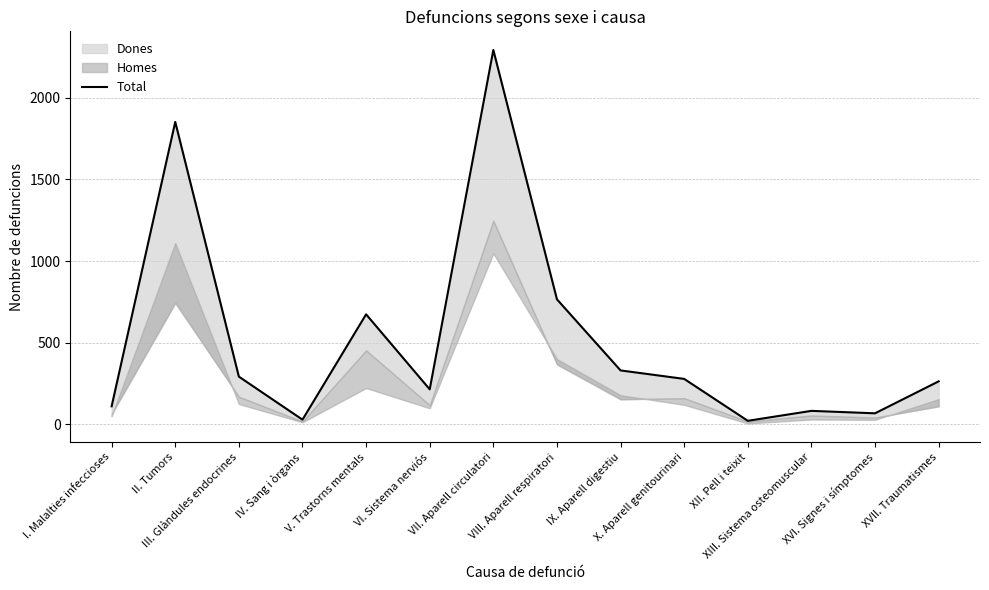

Reading left to right, extract all data points from this chart.

I. Malalties infeccioses=109	II. Tumors=1853	III. Glàndules endocrines=291	IV. Sang i òrgans=27	V. Trastorns mentals=673	VI. Sistema nerviós=213	VII. Aparell circulatori=2294	VIII. Aparell respiratori=765	IX. Aparell digestiu=329	X. Aparell genitourinari=277	XII. Pell i teixit=20	XIII. Sistema osteomuscular=81	XVI. Signes i símptomes=66	XVII. Traumatismes=262